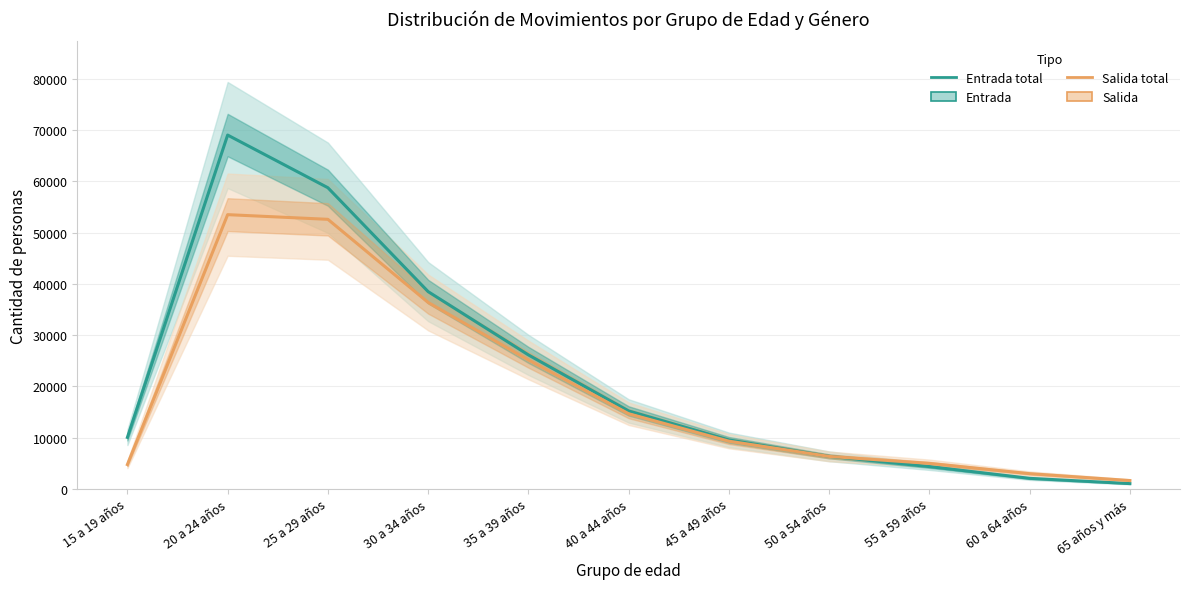

How many lines are shown in the chart?

2